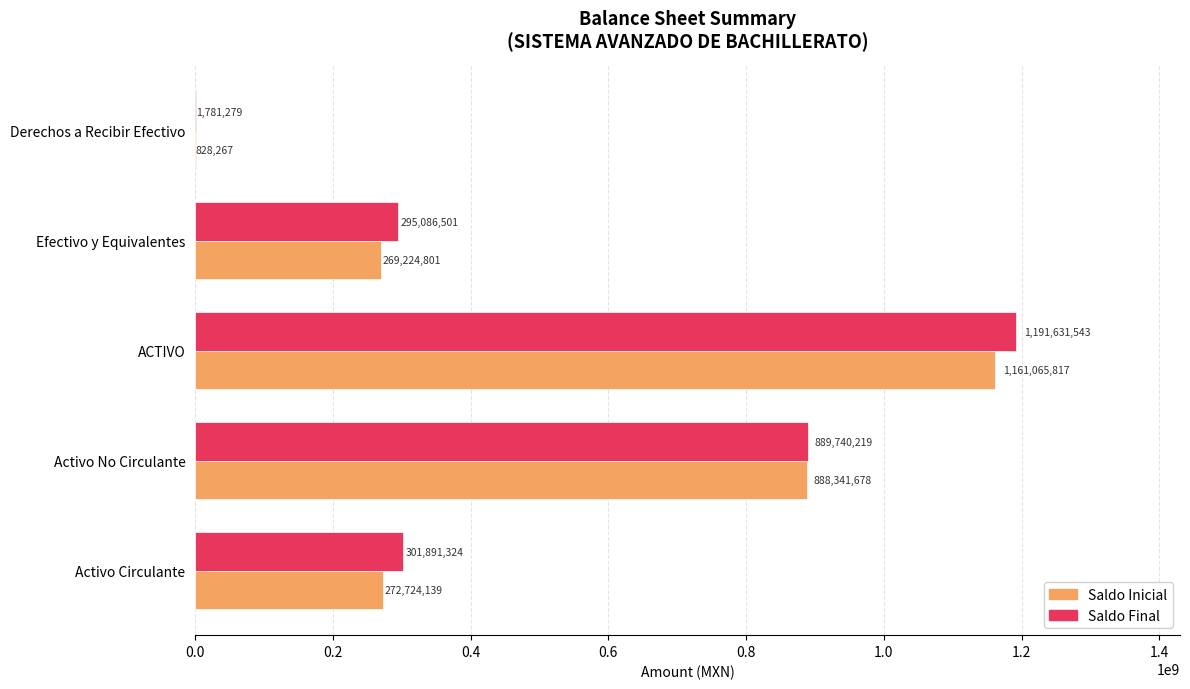

At which category is the sum across all series the highest?

ACTIVO